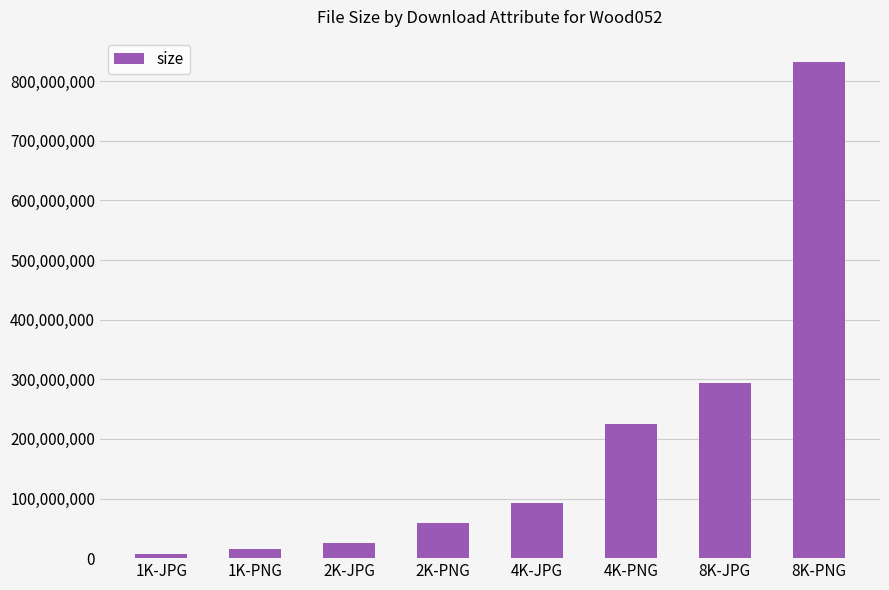

Reading left to right, extract all data points from this chart.

7049360	15525111	24944211	58353505	91953101	224914826	293928923	832823791